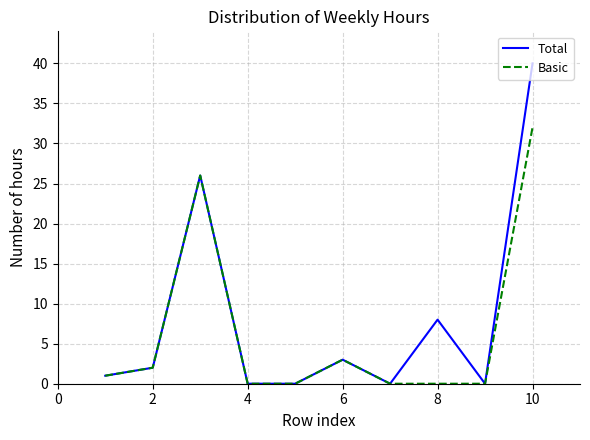

What is the greatest value displayed?

40